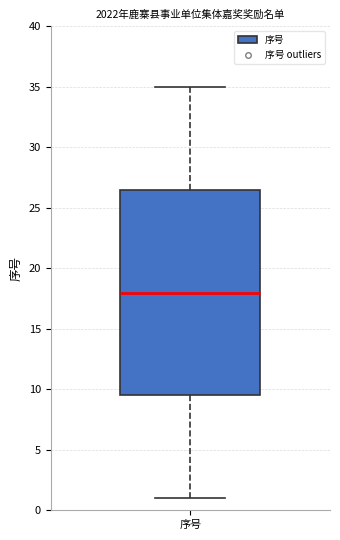

Read this box plot against the y-axis: the position of the median line, the range covered by the box, and the ends of both whiskers. The values are not printed on the chart, so give them approximately, as read against the axis.

median 18.0, box 9.5 to 26.5, whiskers 1.0 to 35.0